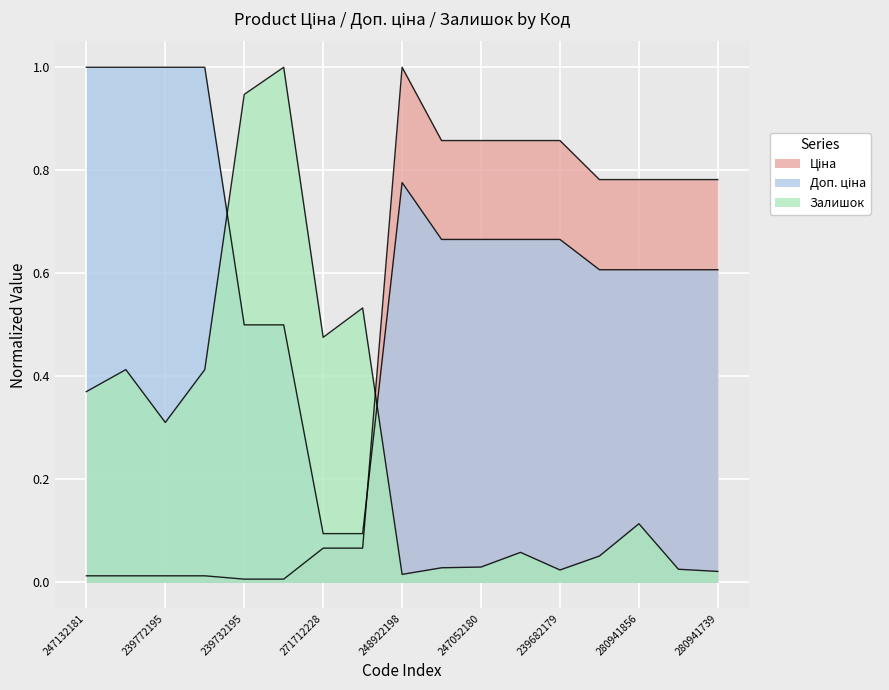

True or false: Доп. ціна has more than 2 interior local peaks.

False